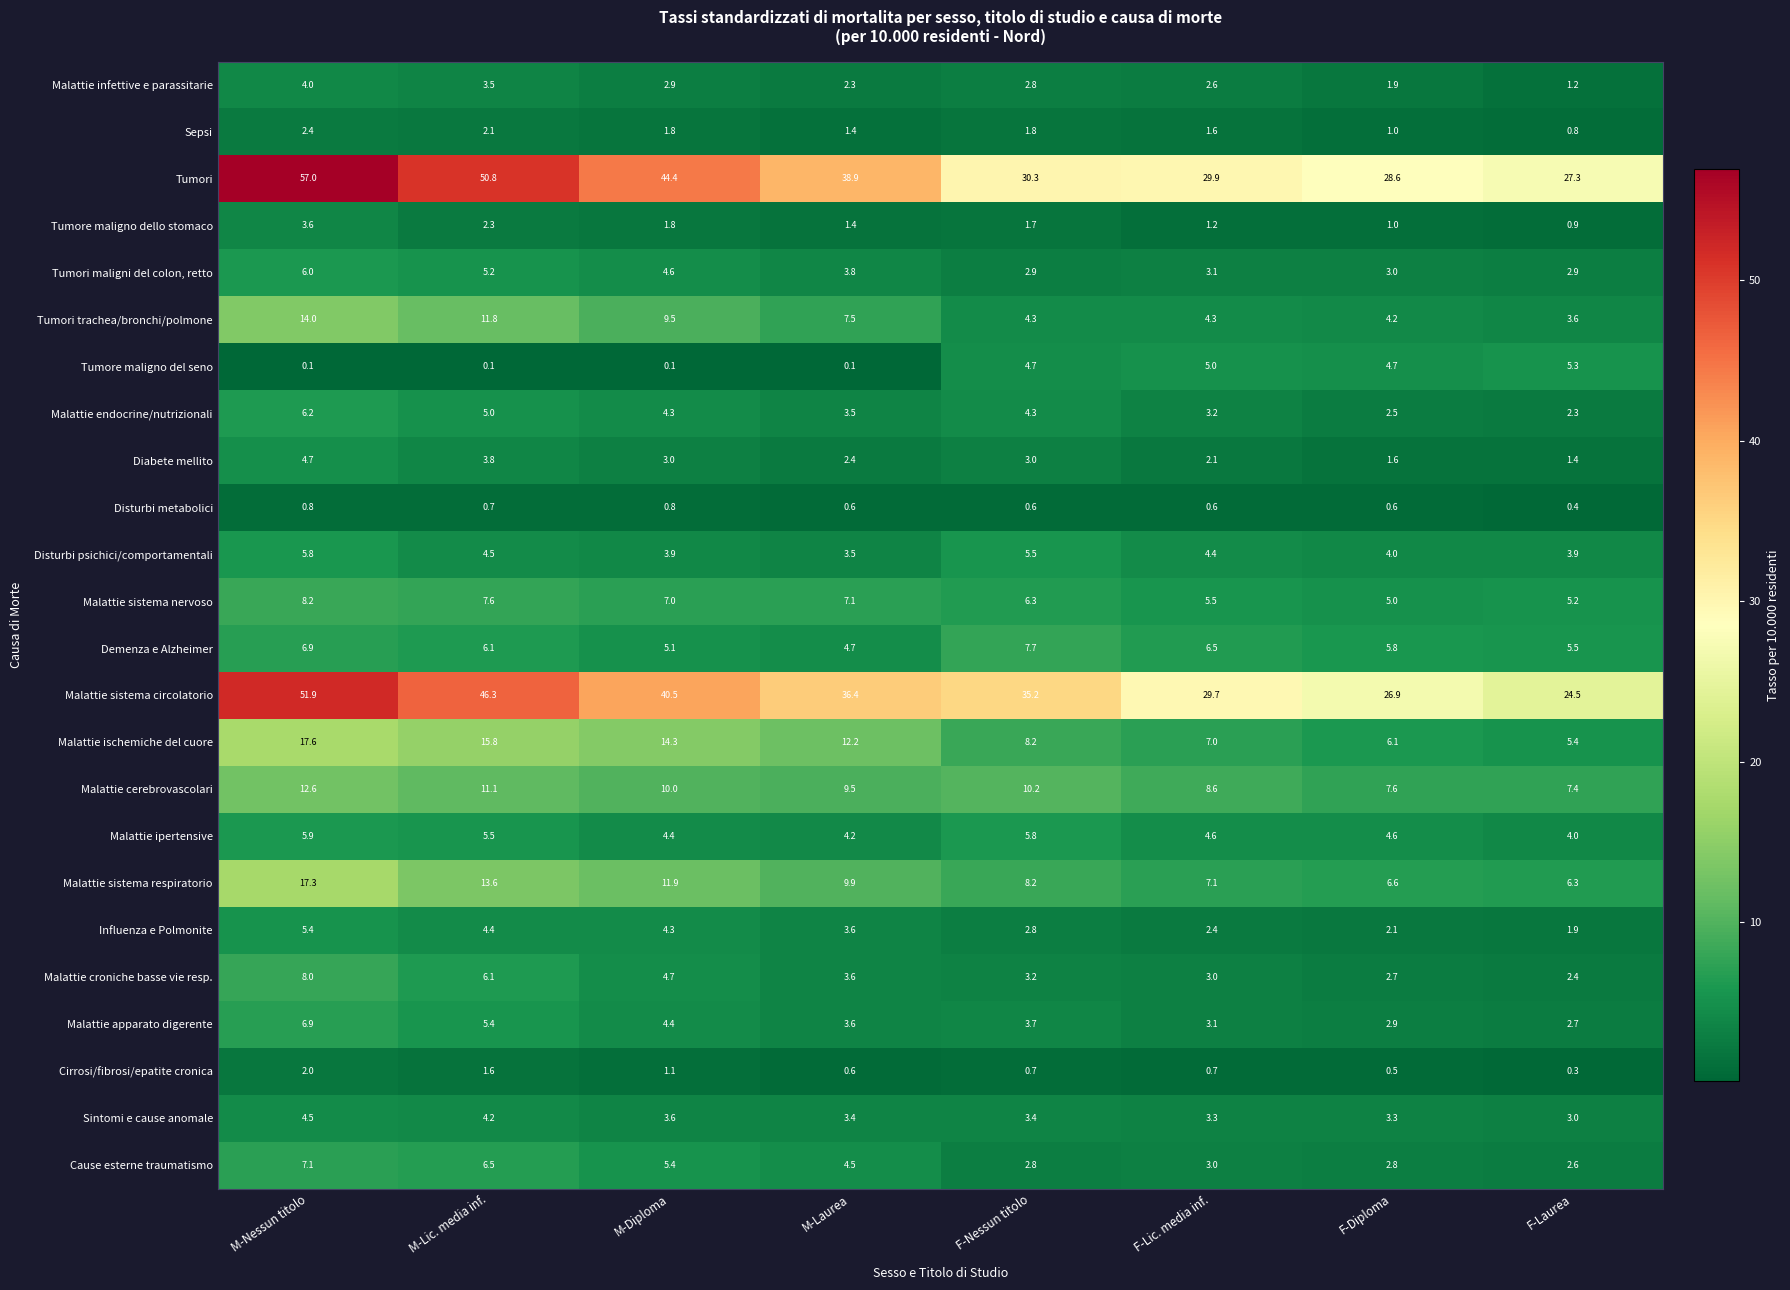

Where is Influenza e Polmonite nearest to the value 3?

F-Nessun titolo